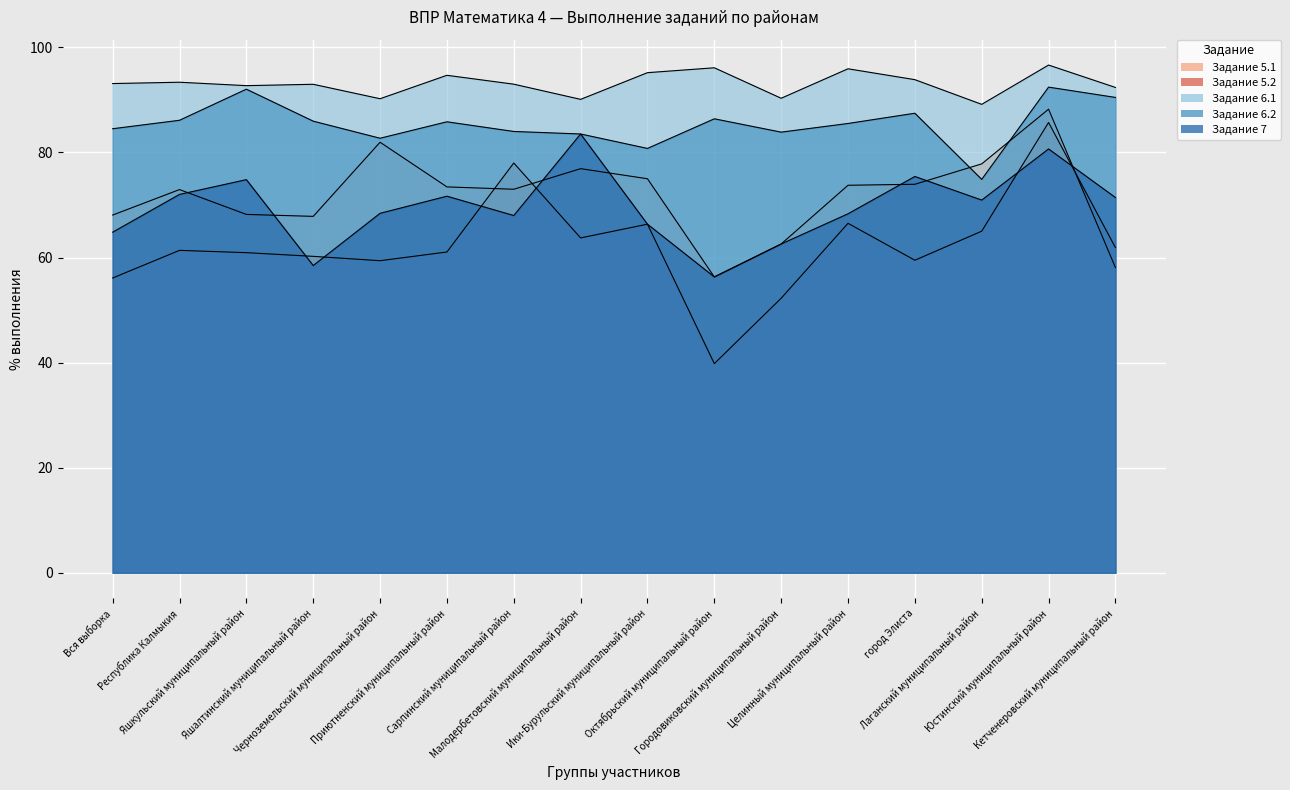

In Задание 6.2, how many points are lower than both neighbors (excluding endpoints)?

4